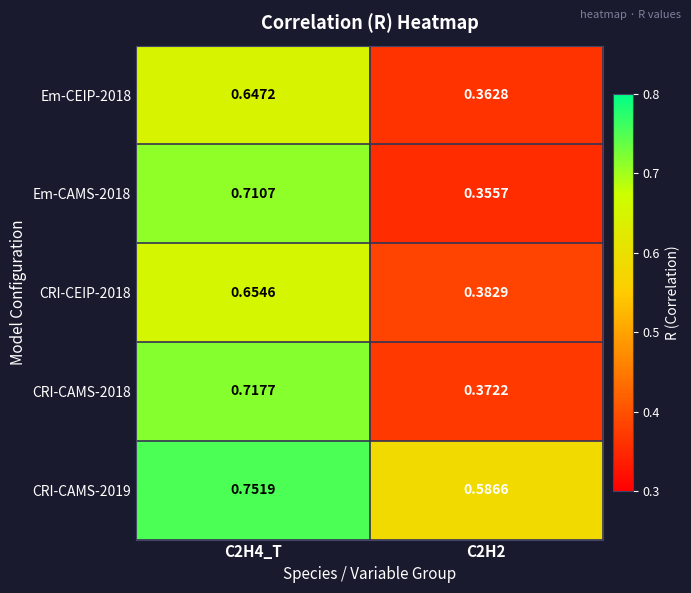

Which label corresponds to the smallest value in the chart?

C2H2